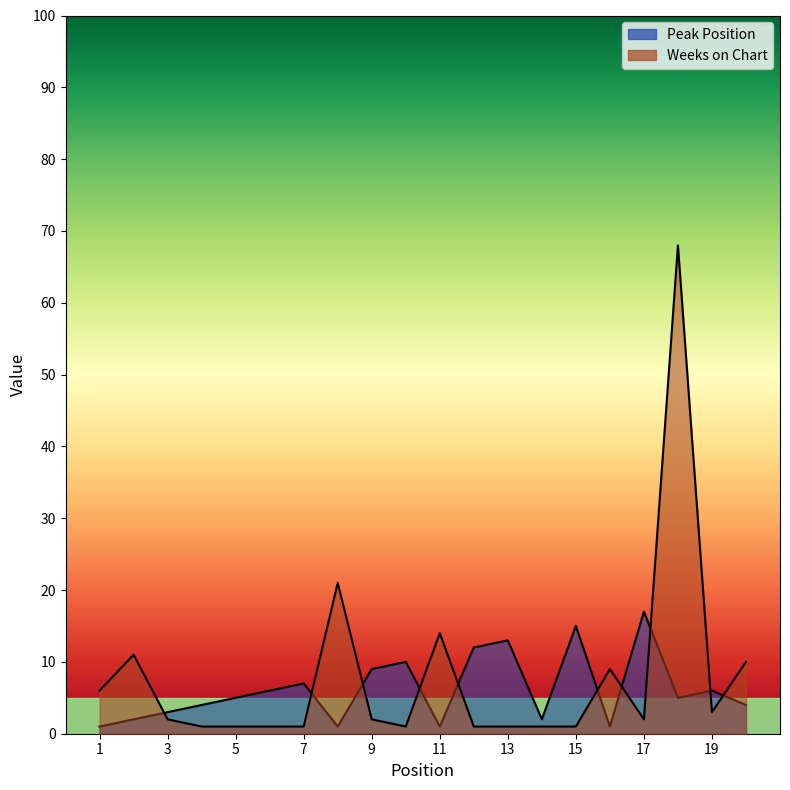

At which category is the sum across all series the highest?

18